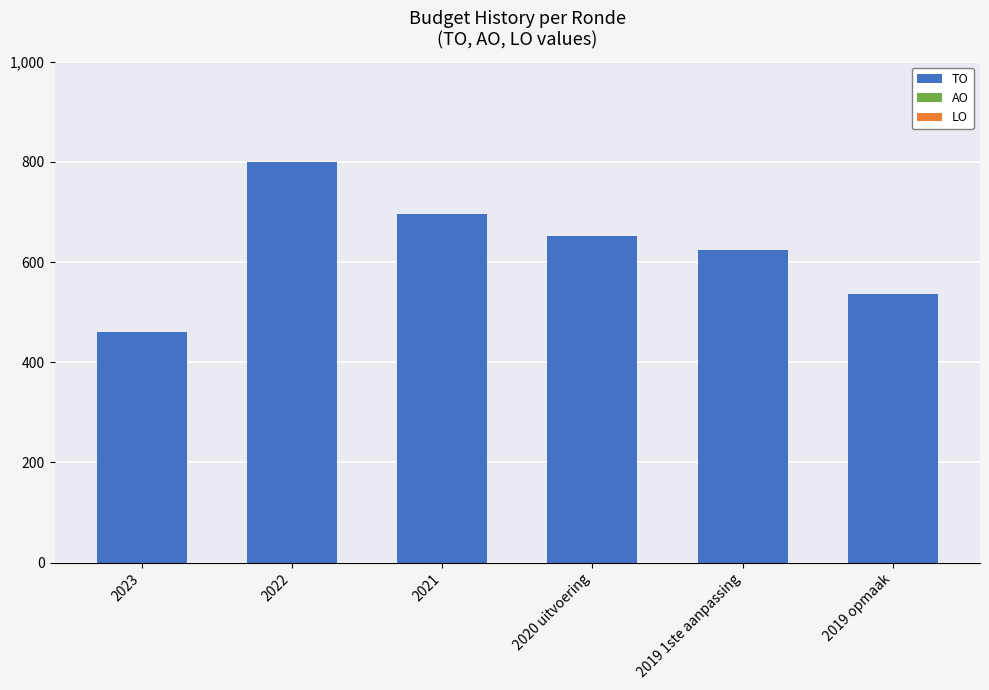

Are the bars horizontal?

No